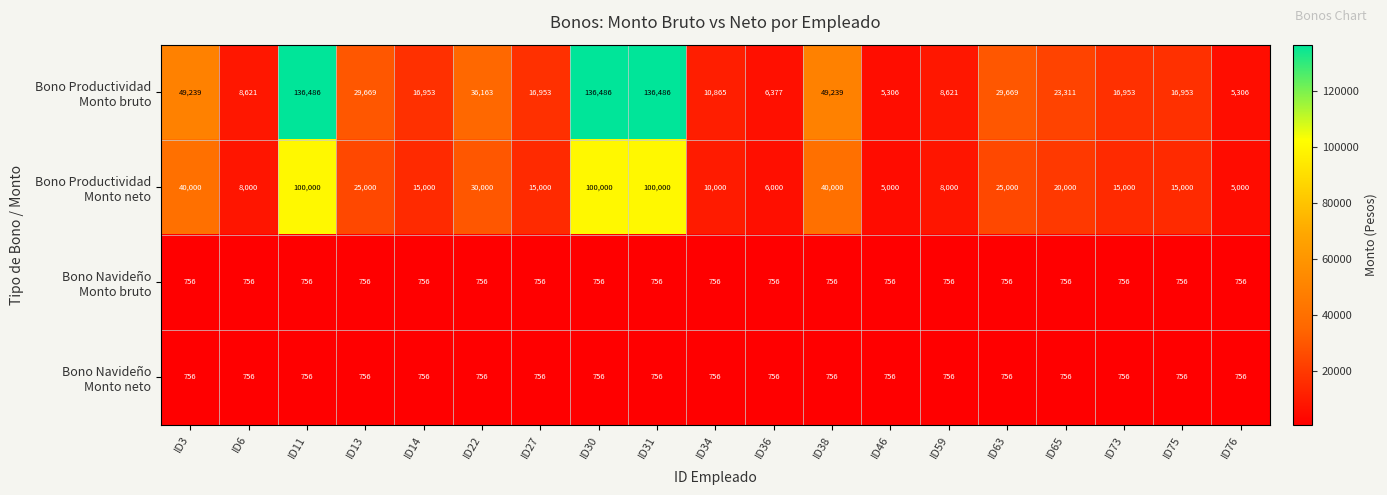

What is the minimum value shown in the chart?

756